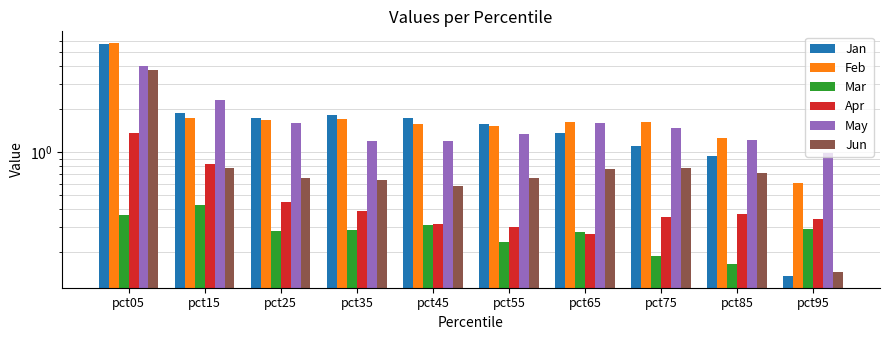

Is it true that Jan equals 1.3 at pct85?

False